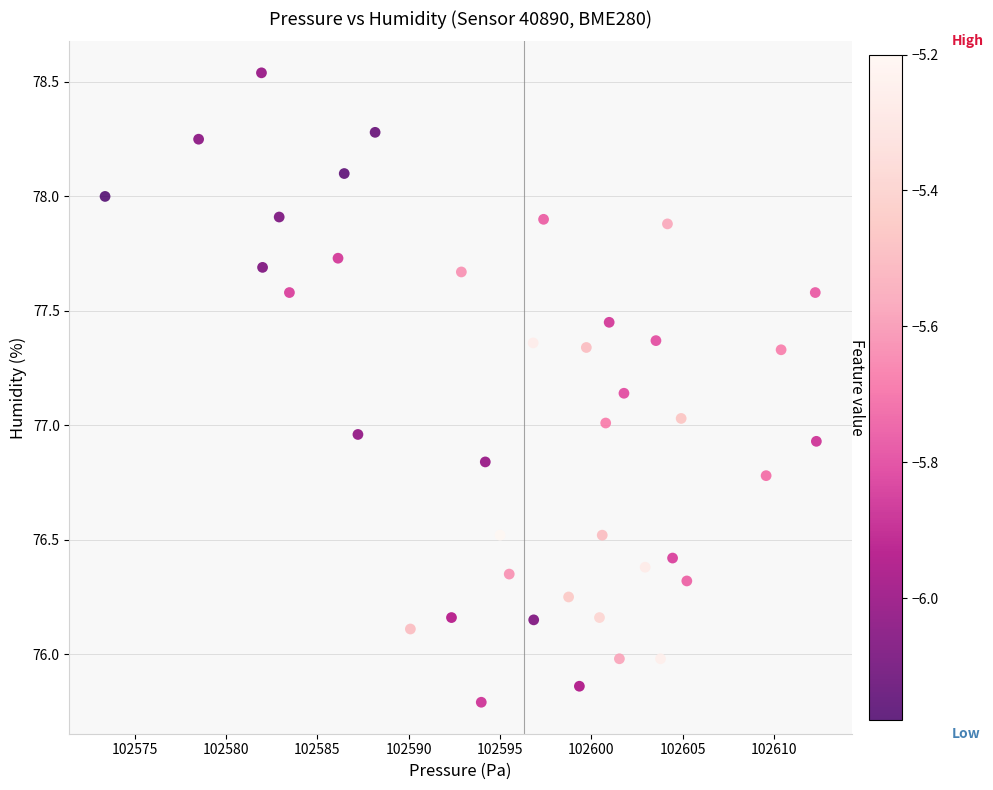

What is the range of X values (max minus min)?

38.9